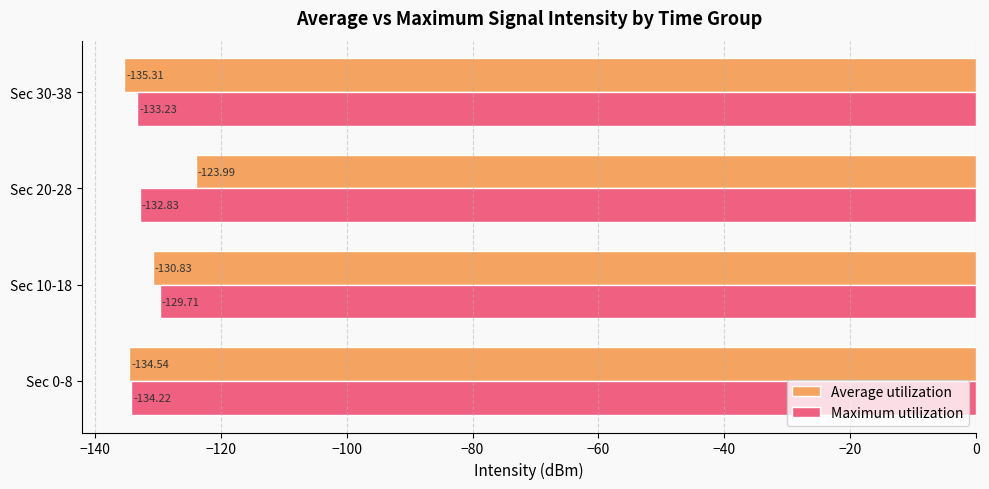

List the labels in order of Maximum utilization value, largest first.

Sec 10-18, Sec 20-28, Sec 30-38, Sec 0-8